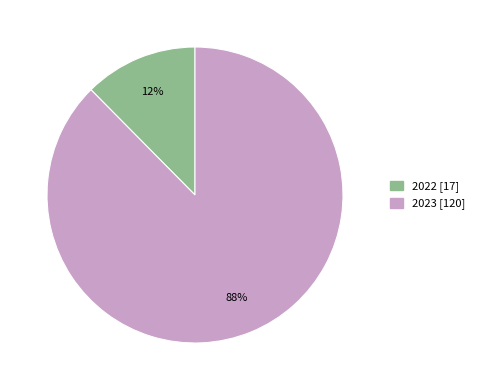

Rank the categories by value from highest to lowest.

2023, 2022